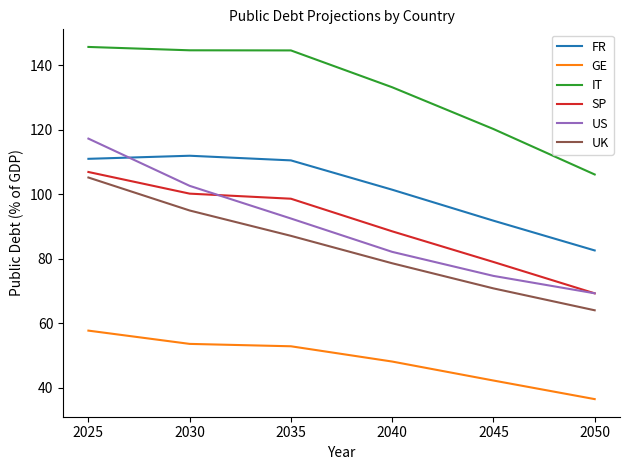

List the series in order of their peak value, lowest first.

GE, UK, SP, FR, US, IT